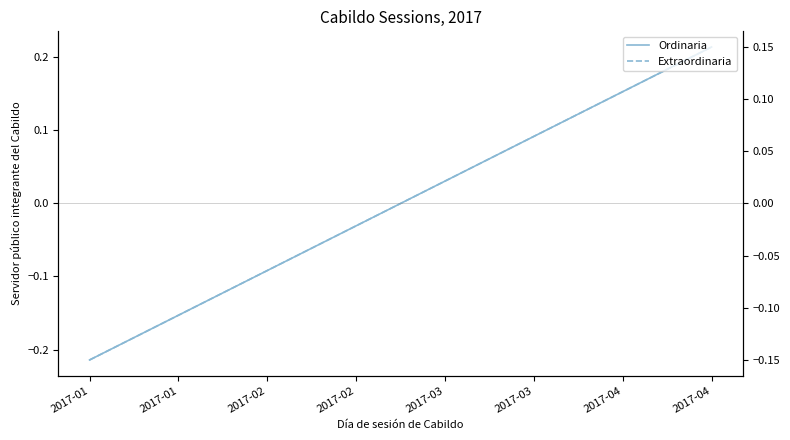

True or false: Ordinaria and Extraordinaria intersect in this chart.

False